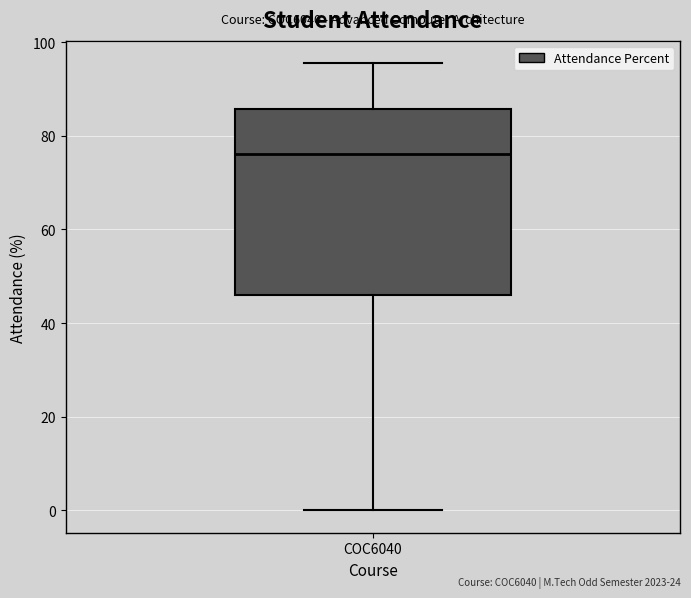

Where does the upper whisker of the box for COC6040 end on the y-axis? The values are not printed on the chart, so give them approximately, as read against the axis.

96